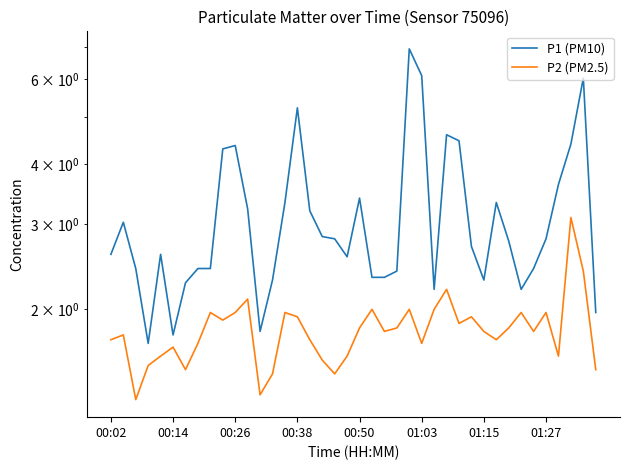

Reading left to right, list all the values displayed in this chart.

P1 (PM10): 2.6	3.0	2.4	1.7	2.6	1.8	2.3	2.4	2.4	4.3	4.4	3.2	1.8	2.3	3.3	5.2	3.2	2.8	2.8	2.6	3.4	2.3	2.3	2.4	6.9	6.1	2.2	4.6	4.5	2.7	2.3	3.3	2.8	2.2	2.4	2.8	3.6	4.4	6.0	2.0
P2 (PM2.5): 1.7	1.8	1.3	1.5	1.6	1.7	1.5	1.7	2.0	1.9	2.0	2.1	1.3	1.5	2.0	1.9	1.7	1.6	1.5	1.6	1.8	2.0	1.8	1.8	2.0	1.7	2.0	2.2	1.9	1.9	1.8	1.7	1.8	2.0	1.8	2.0	1.6	3.1	2.4	1.5